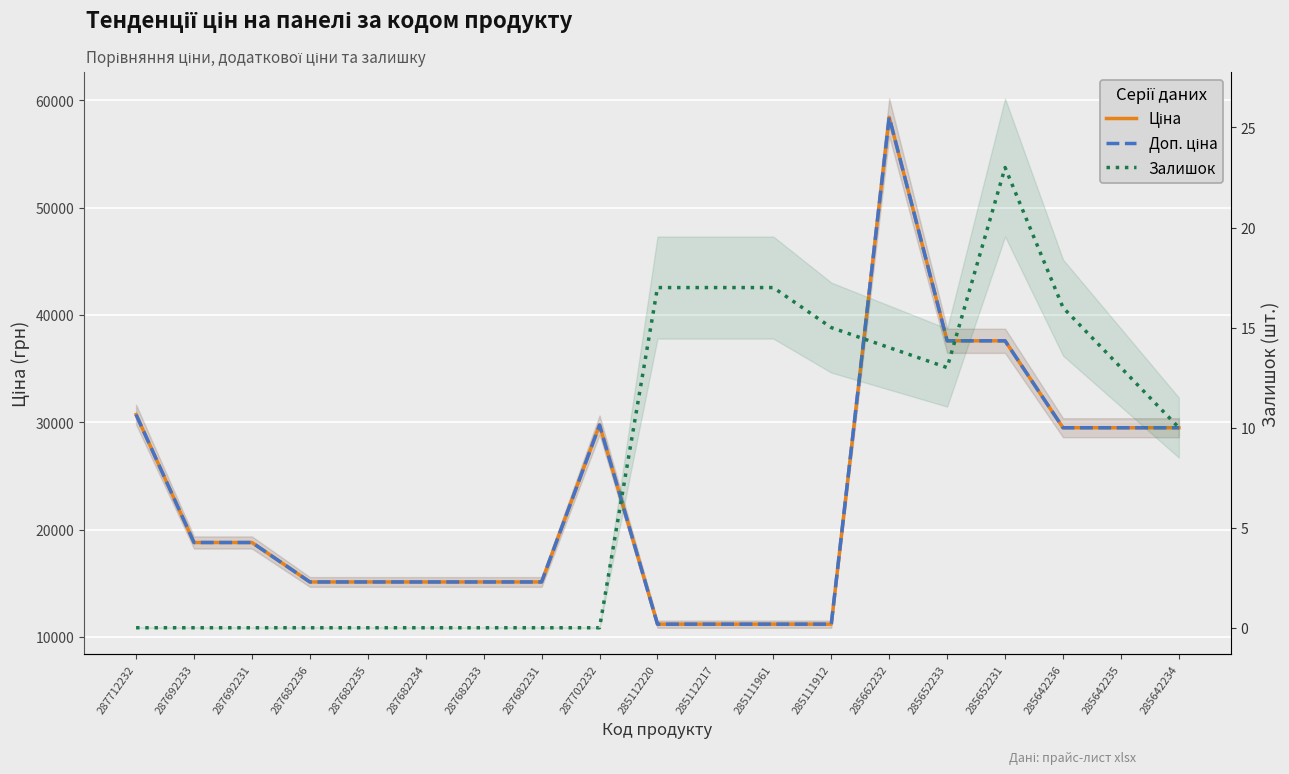

What is the label of the 1st point from the right?

285642234